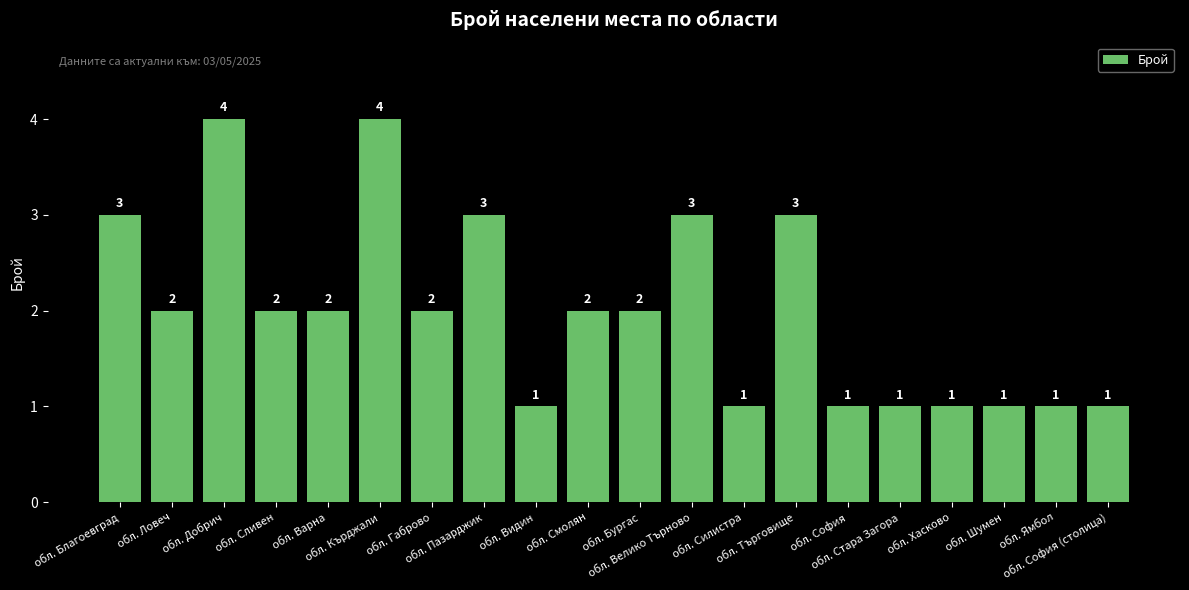

How many data points does each series have?

20